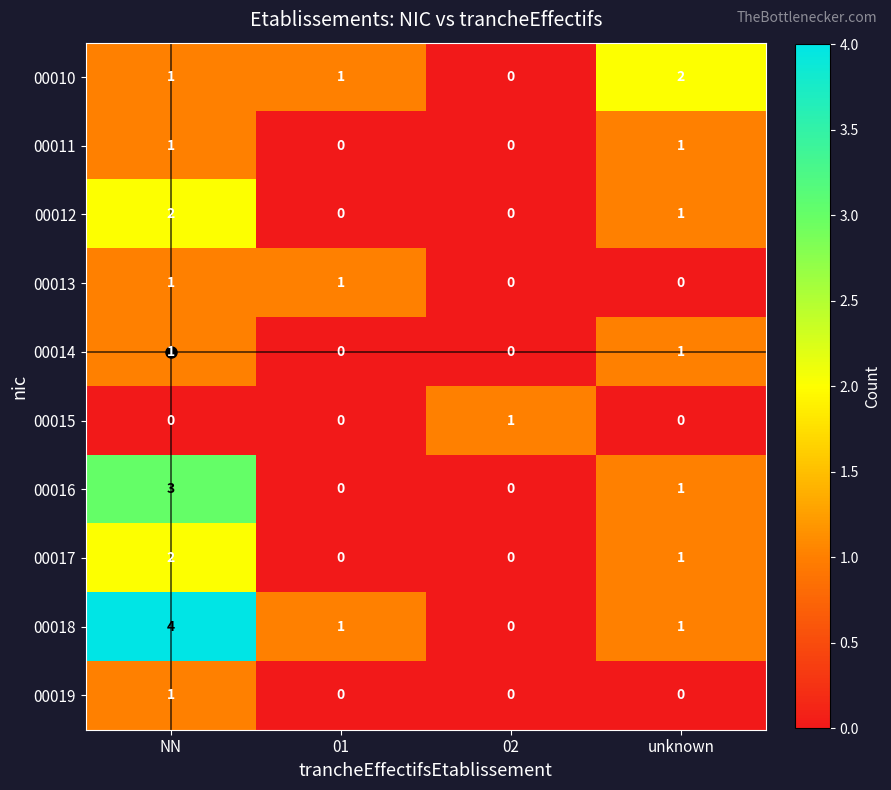

True or false: 00019 has a value of 0 at 01.

True